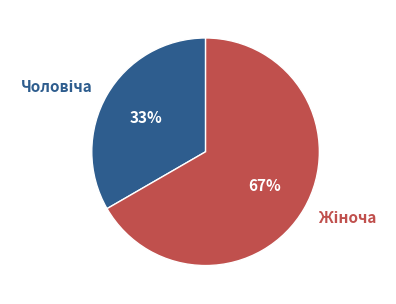

Does any single category account for the majority?

Yes